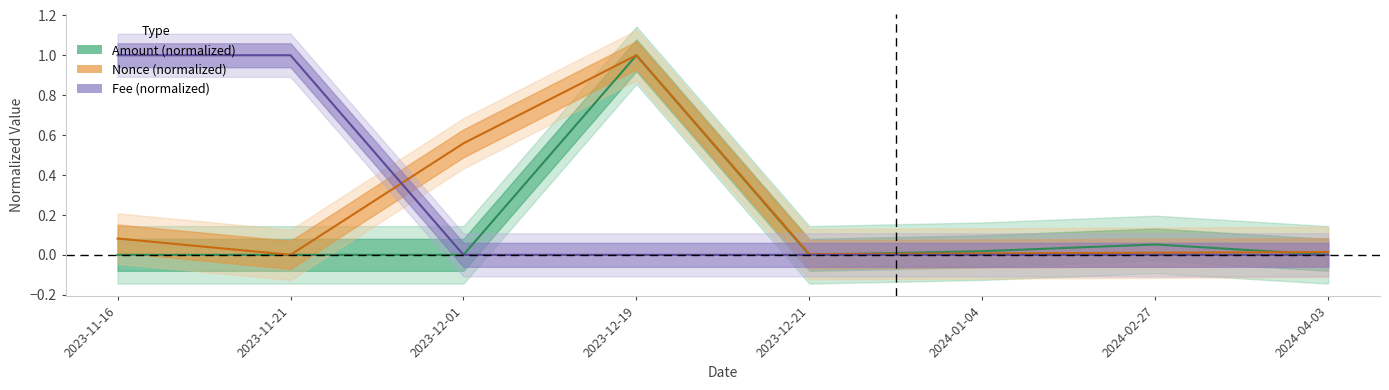

Reading left to right, extract all data points from this chart.

Amount: 2023-11-16=0.0	2023-11-21=0.0	2023-12-01=0.0	2023-12-19=1.0	2023-12-21=0.0	2024-01-04=0.0	2024-02-27=0.1	2024-04-03=0.0
Fee: 2023-11-16=1.0	2023-11-21=1.0	2023-12-01=0.0	2023-12-19=0.0	2023-12-21=0.0	2024-01-04=0.0	2024-02-27=0.0	2024-04-03=0.0
Nonce: 2023-11-16=0.1	2023-11-21=0.0	2023-12-01=0.6	2023-12-19=1.0	2023-12-21=0.0	2024-01-04=0.0	2024-02-27=0.0	2024-04-03=0.0